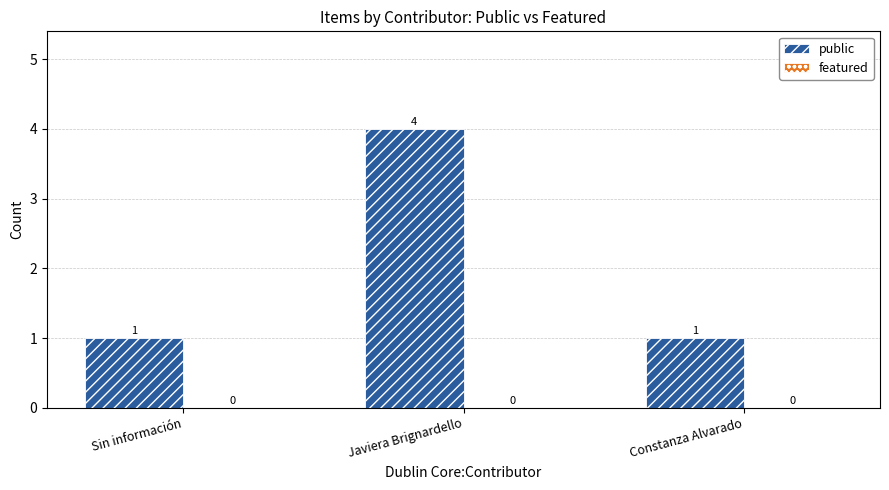

Reading left to right, transcribe all the data shown in this chart.

Sin información=1	Javiera Brignardello=4	Constanza Alvarado=1